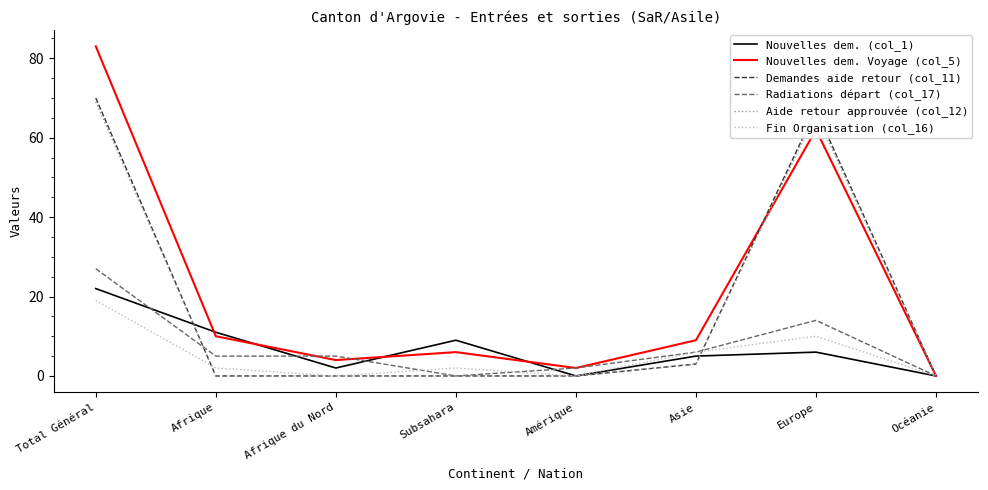

What is the sum of the Fin Organisation (col_16) values at Subsahara and Total Général?

21